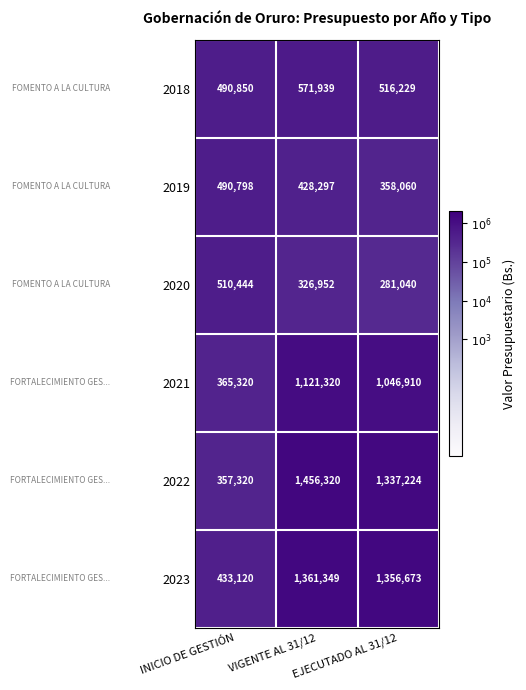

Which category has the lowest value in the 2019 series?

EJECUTADO AL 31/12